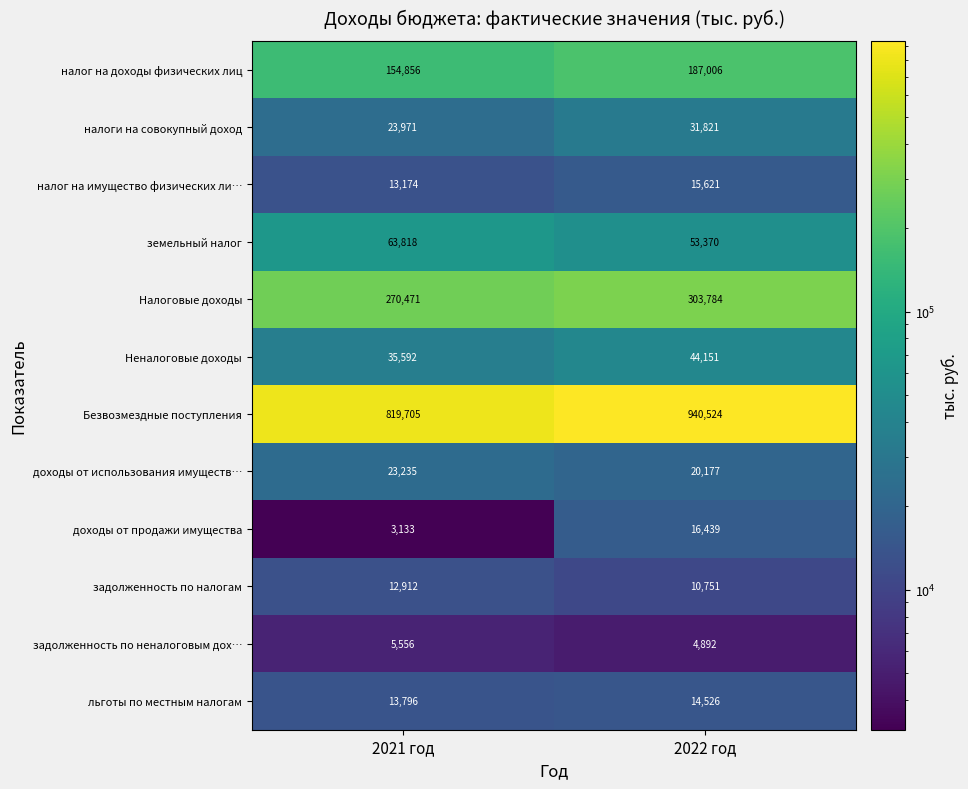

What value does the Неналоговые доходы series have at 2022 год, to the nearest 100?

44200